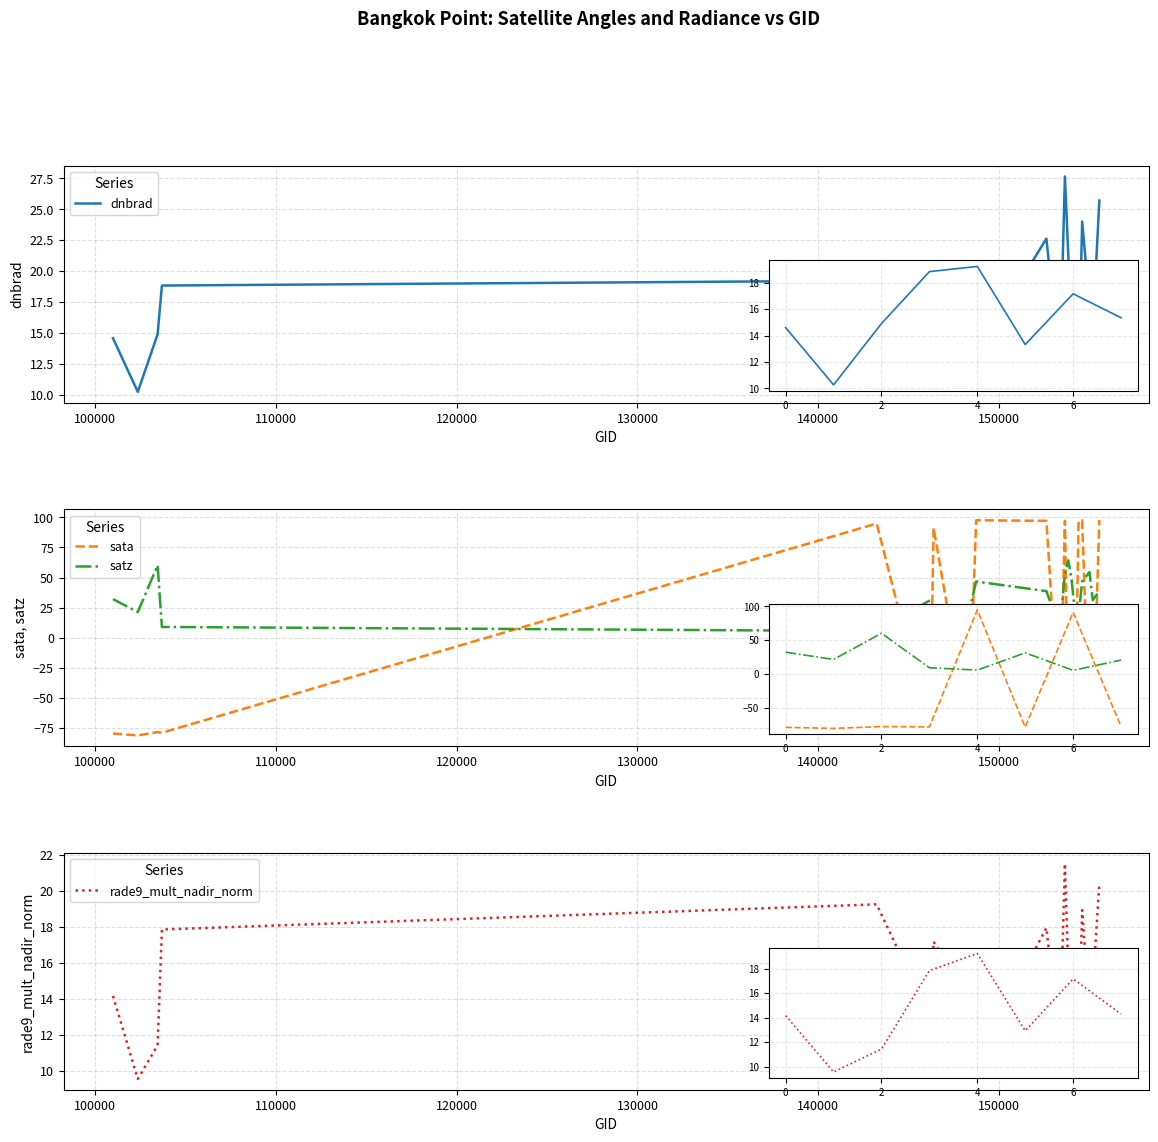

The satz series shows 47.7 at 90000. True or false?

False